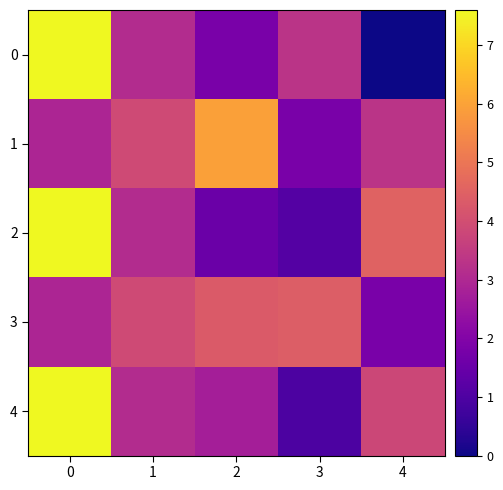

Reading left to right, transcribe all the data shown in this chart.

0: 0=7.6	1=3.1	2=1.8	3=3.3	4=0.0
1: 0=2.9	1=3.9	2=6.0	3=1.8	4=3.3
2: 0=7.6	1=3.1	2=1.5	3=1.1	4=4.5
3: 0=2.9	1=3.9	2=4.3	3=4.4	4=1.8
4: 0=7.6	1=3.1	2=2.8	3=1.0	4=3.8